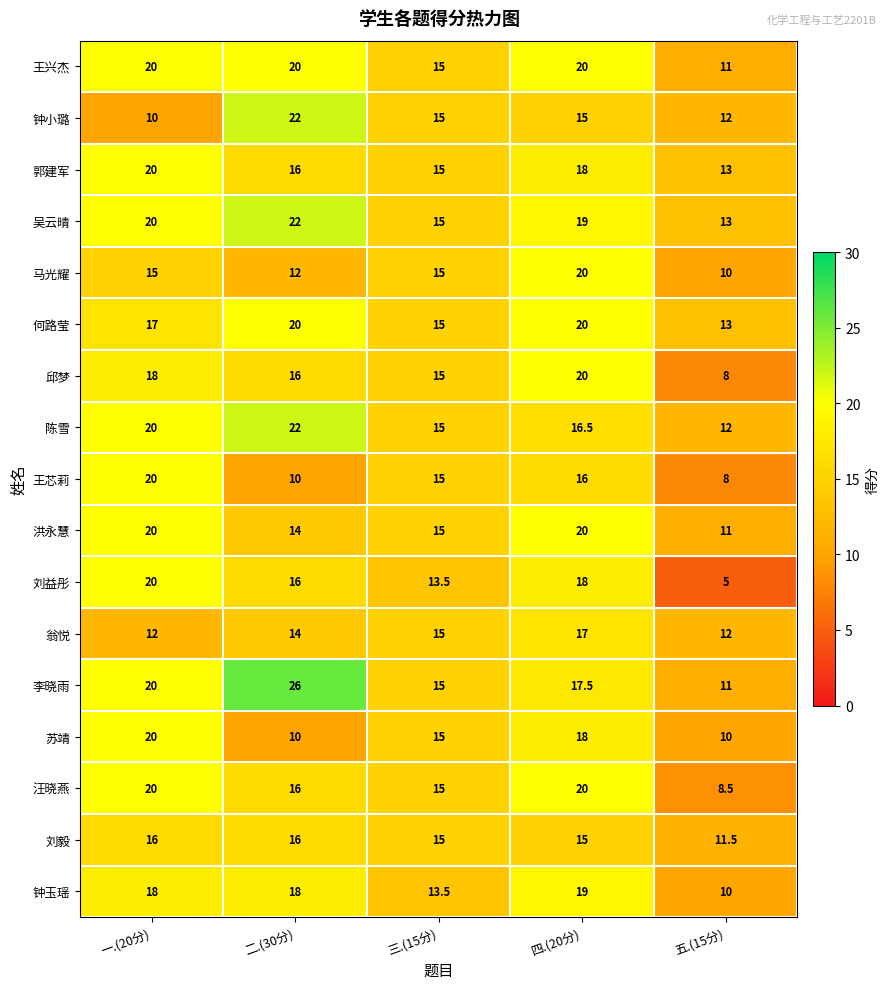

What is the difference between the maximum and minimum values in the 王兴杰 series?

9.0